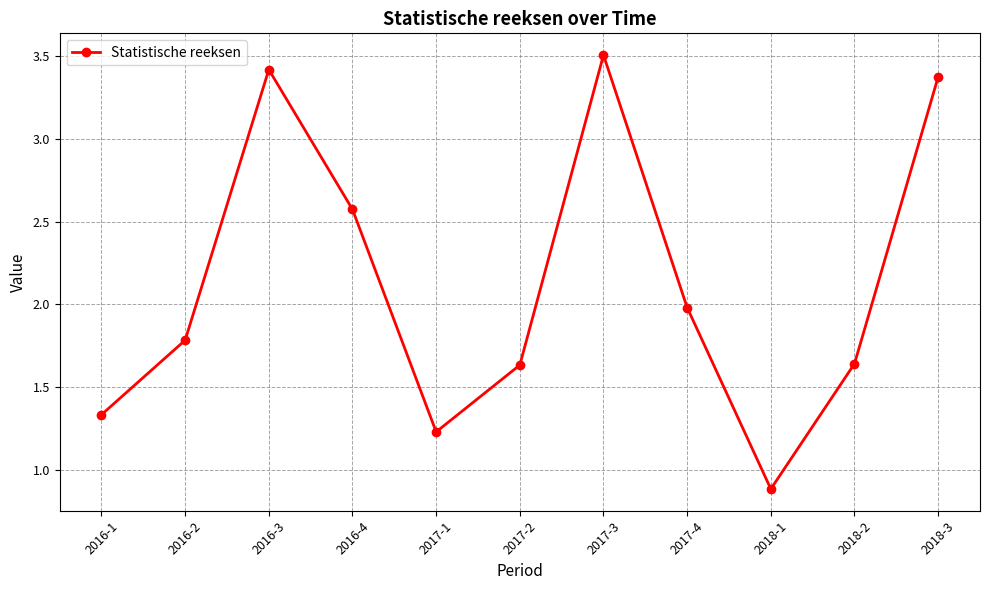

What position from the right is 2016-4?

8